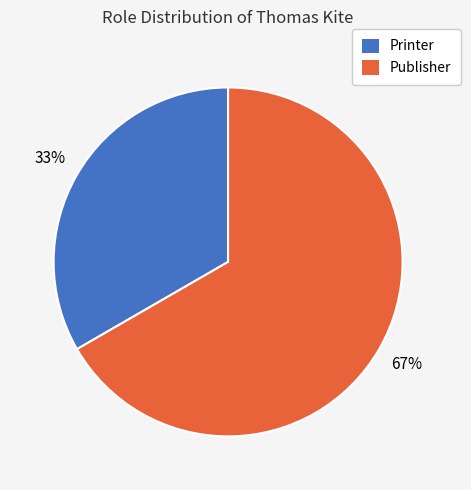

Is Printer the majority of the pie?

No